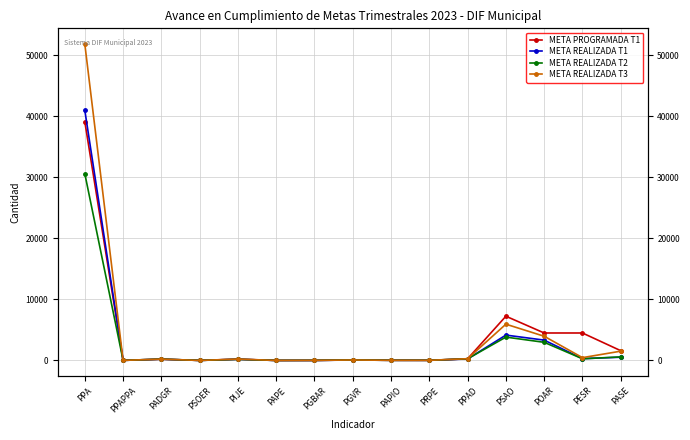

What is the total value across all series at PPAD?

1072